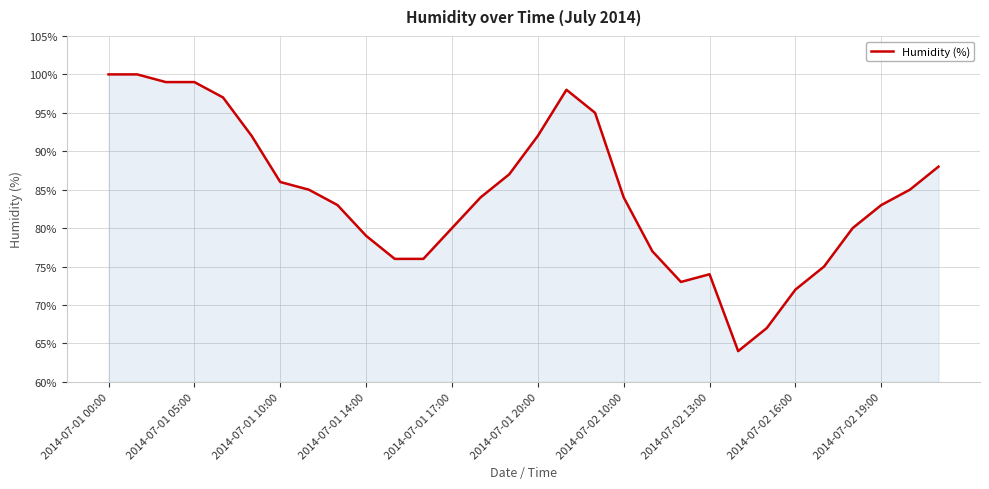

Does the chart have visible grid lines?

Yes